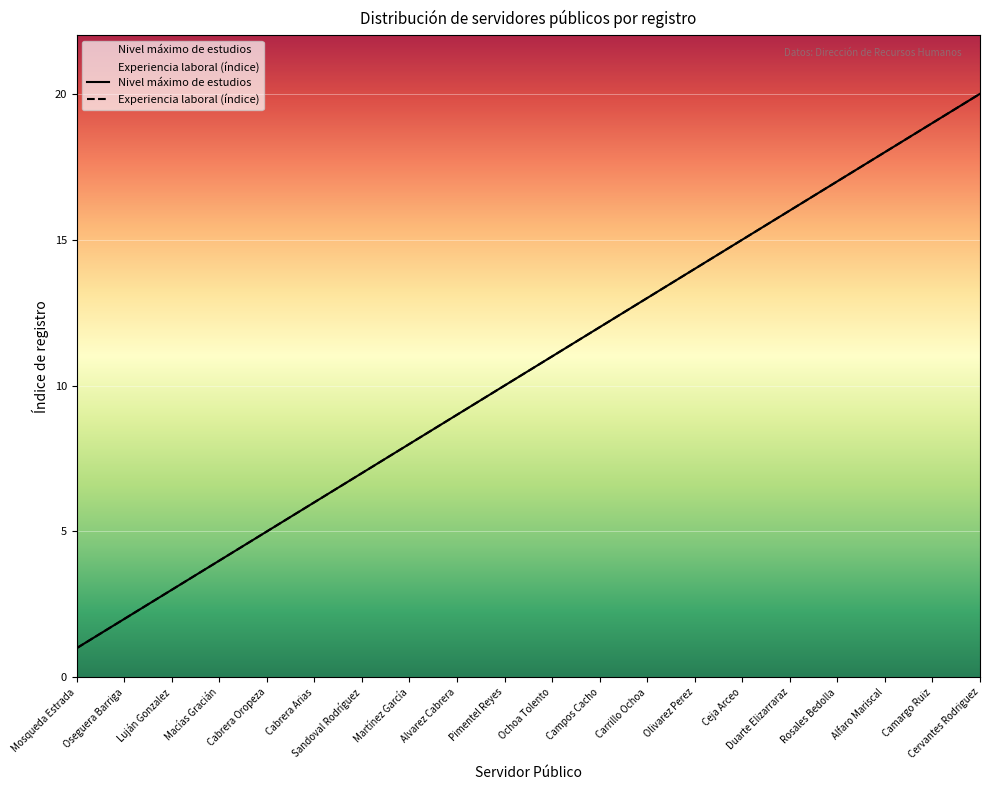

Where is Nivel máximo de estudios nearest to the value 10?

Pimentel Reyes